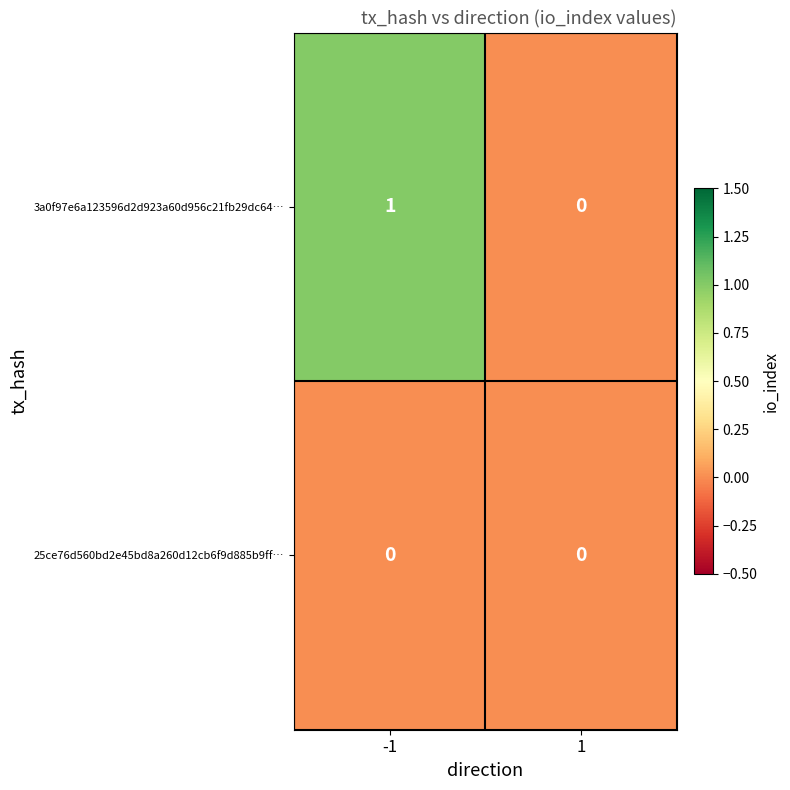

Reading left to right, what are all the values shown in this chart?

3a0f97e6a123596d2d923a60d956c21fb29dc64…: 1	0
25ce76d560bd2e45bd8a260d12cb6f9d885b9ff…: 0	0